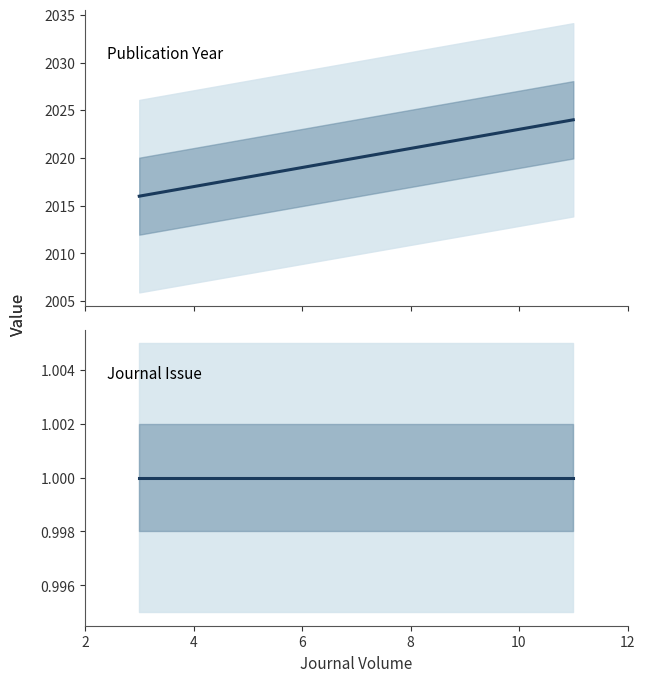

What are all the series names shown in the legend?

Publication Year, Journal Issue